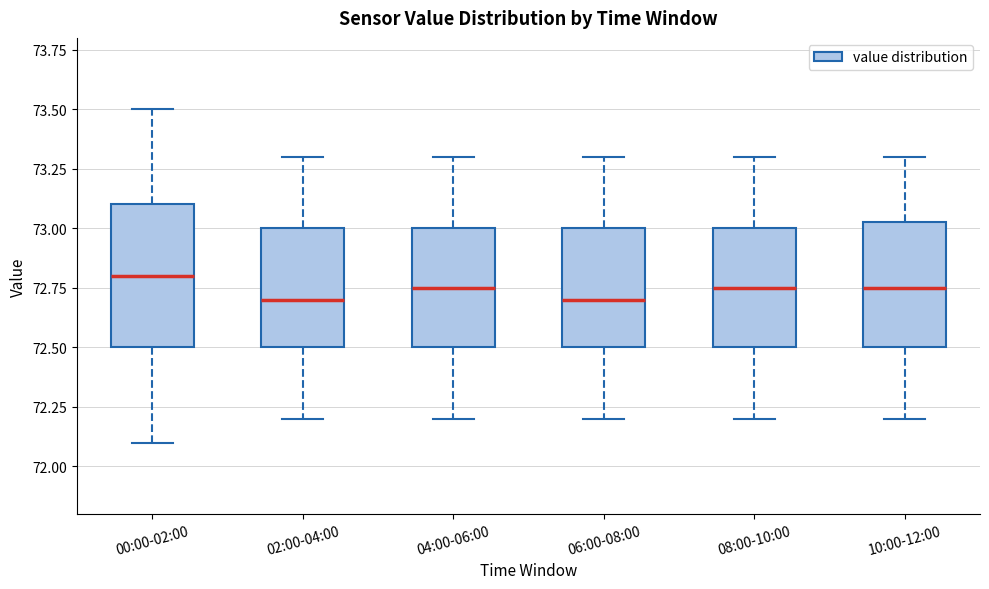

Which box is the tallest, from its lower edge to its upper edge?

00:00-02:00